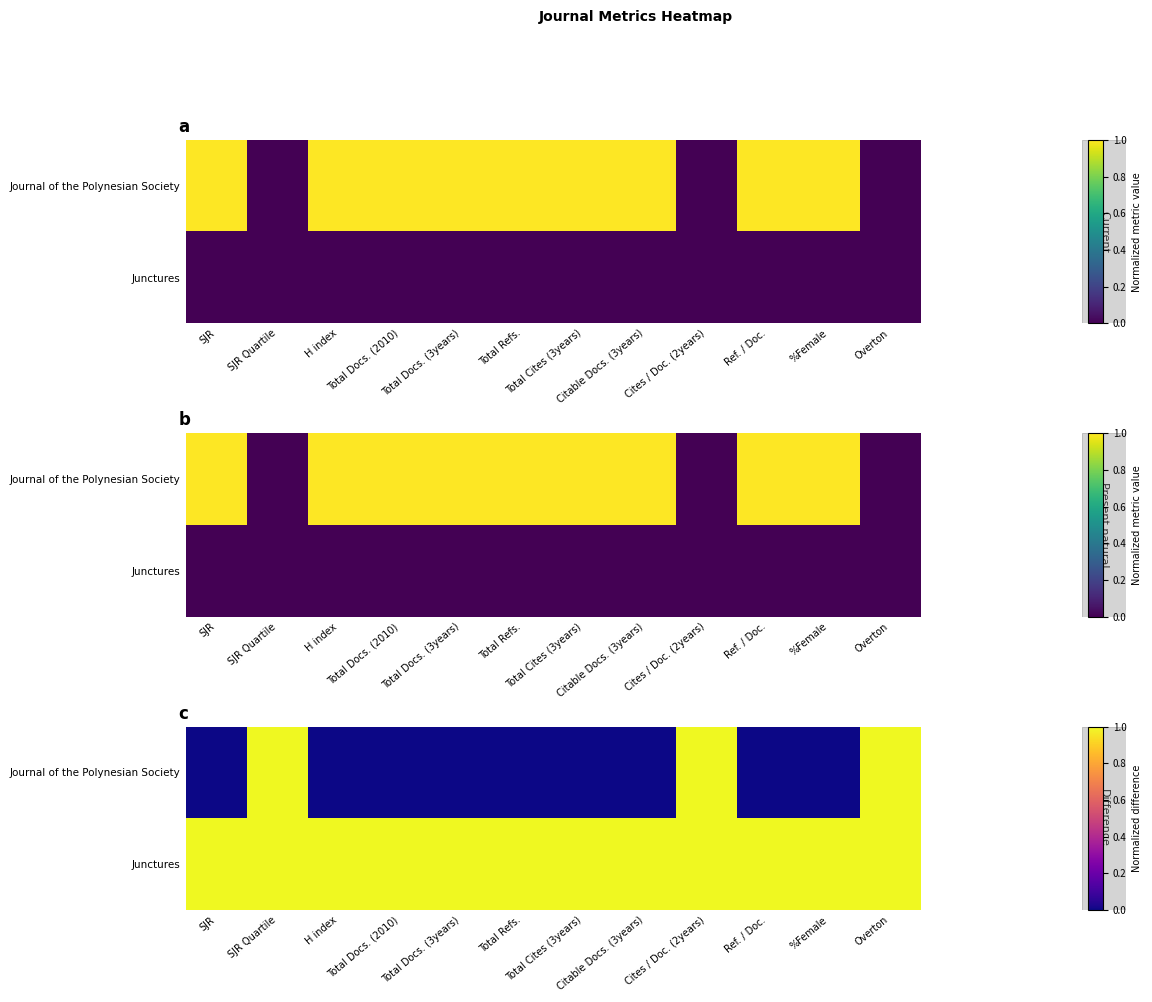

What is the greatest value displayed?

1